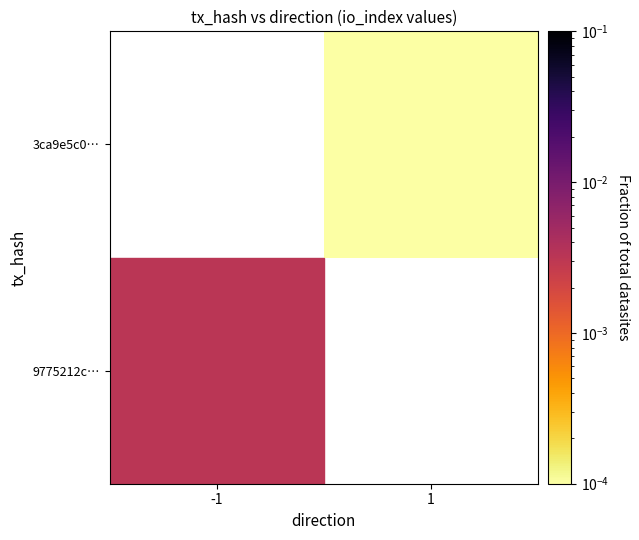

Which category has the highest value across all series?

-1